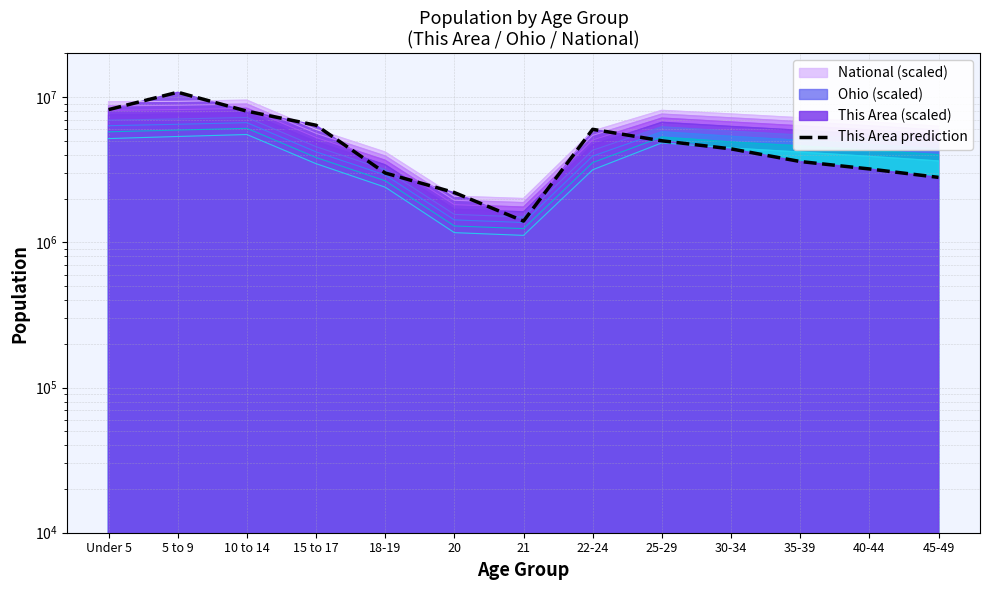

What is the average value?

5000000